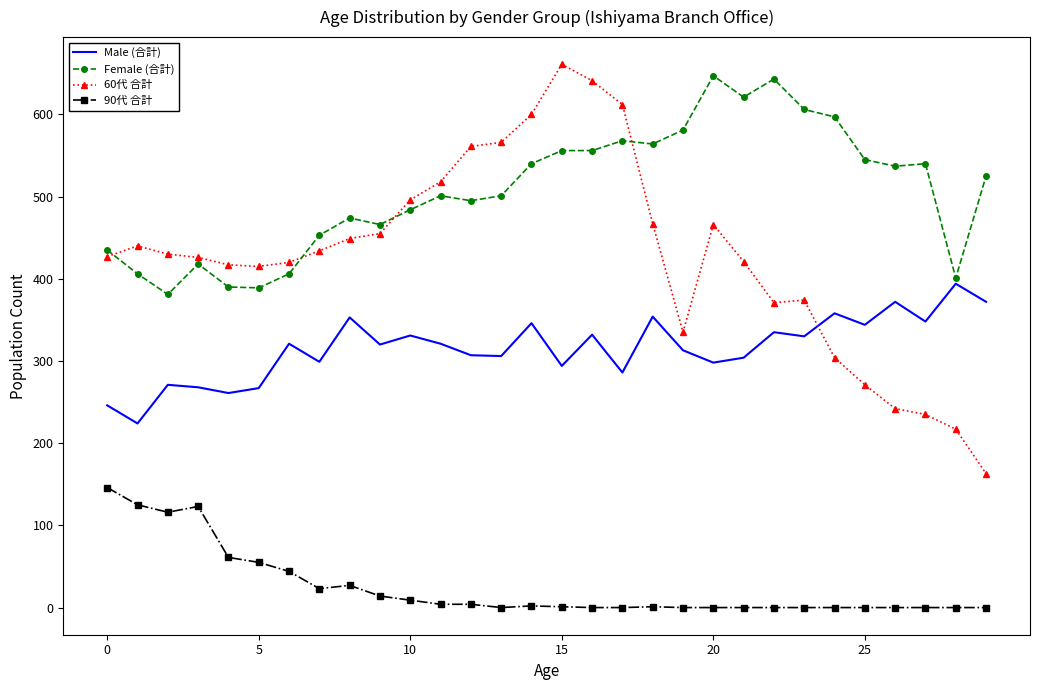

Rank the series by their average value, from highest to lowest.

Female (合計), 60代 合計, Male (合計), 90代 合計